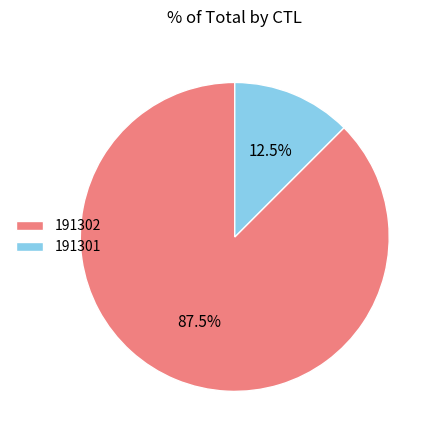

Does 191302 account for over 50% of the chart?

Yes